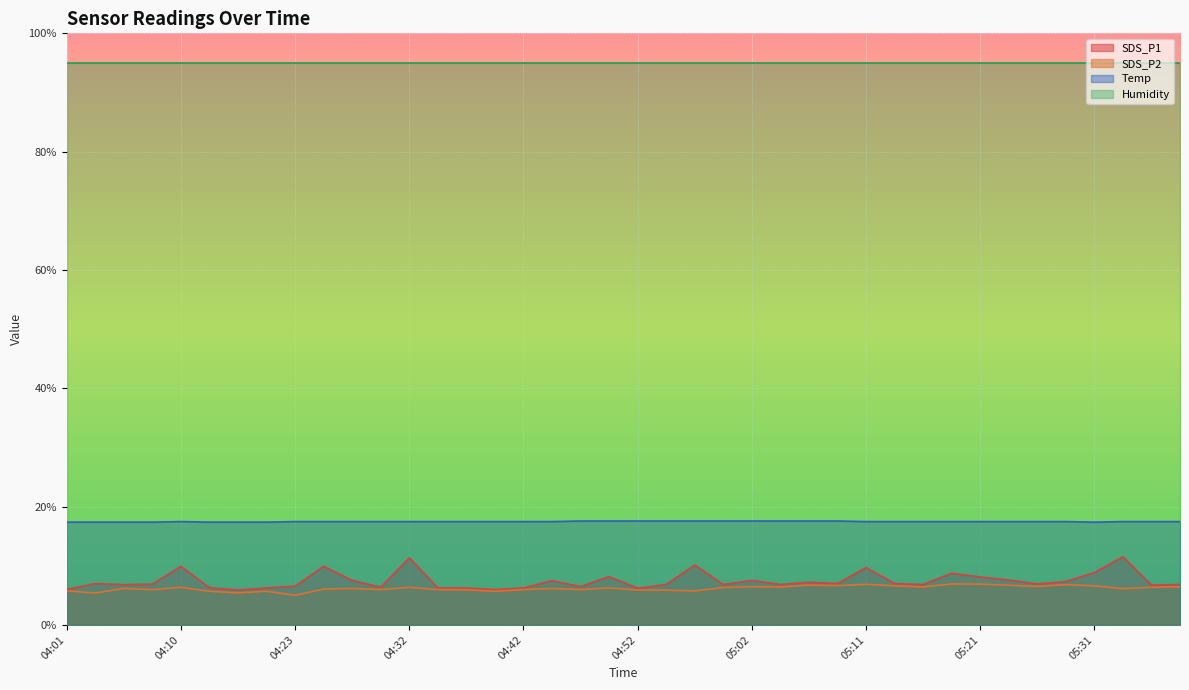

True or false: SDS_P2 and SDS_P1 cross at least once.

False